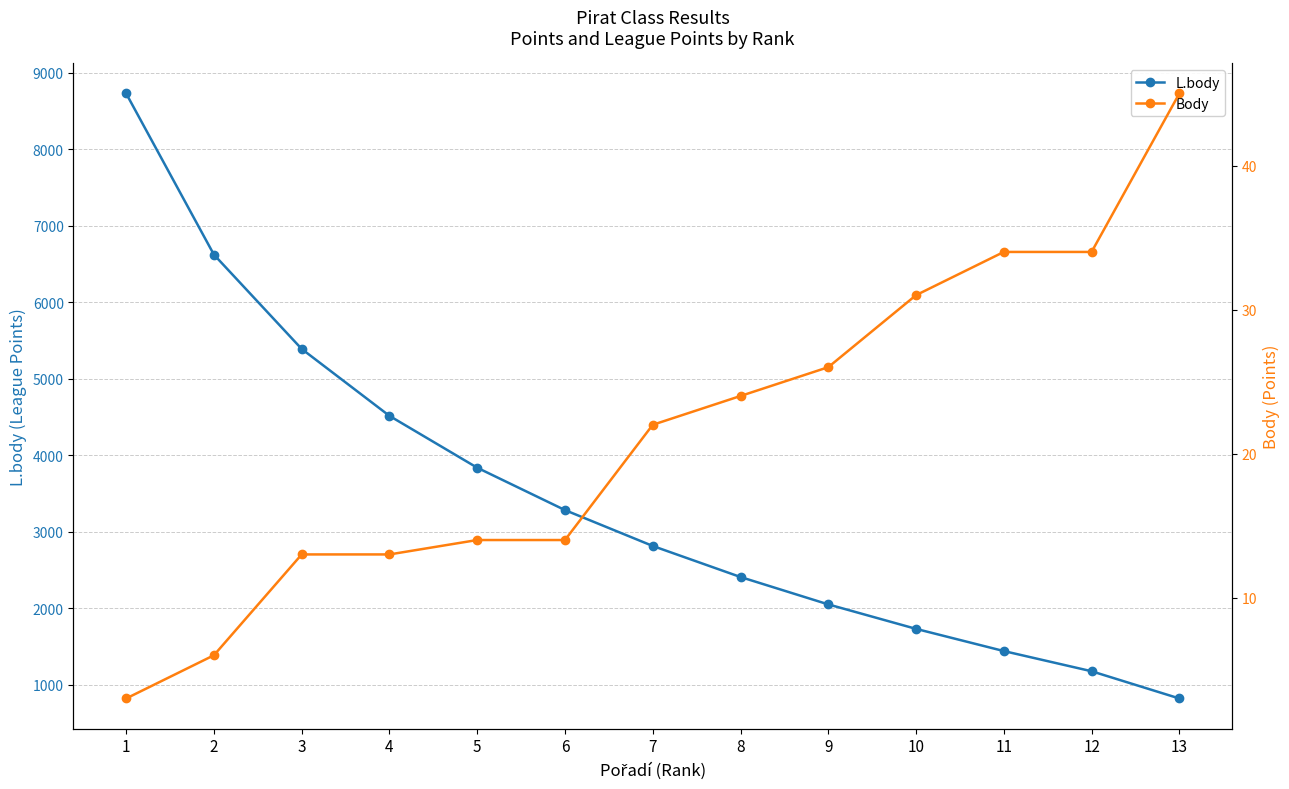

Count the number of categories in the chart.

13